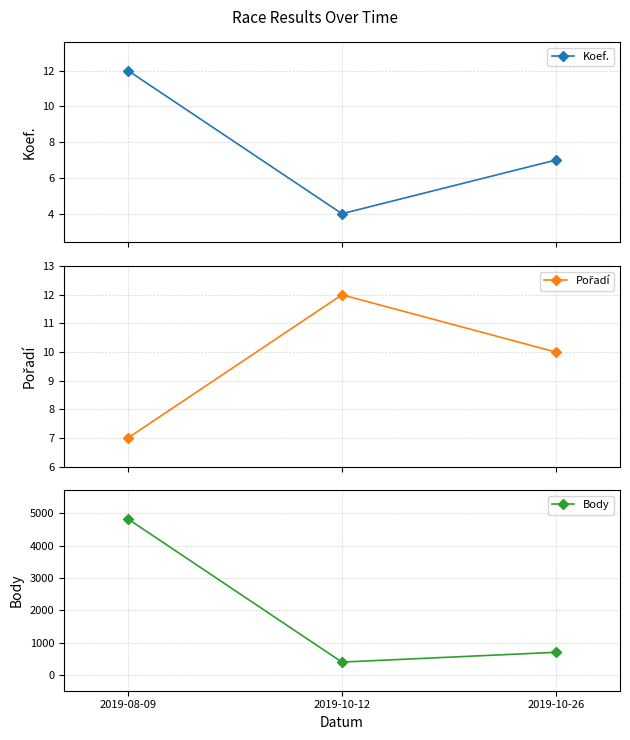

At how many categories does at least one series exceed 1096?

1